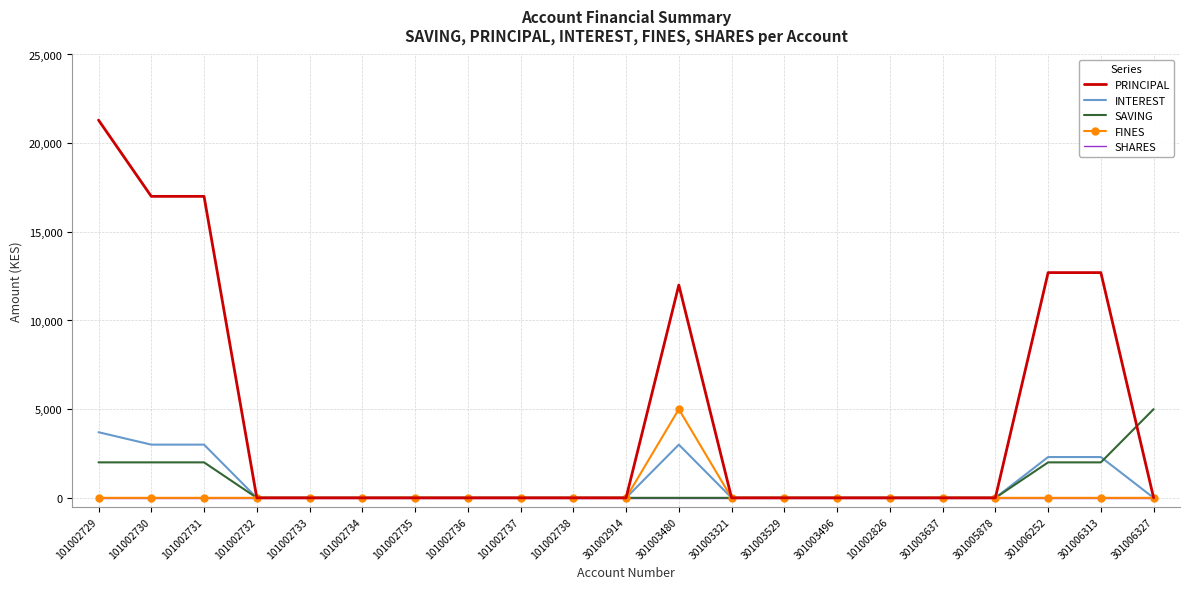

What position from the right is 301006327?

1